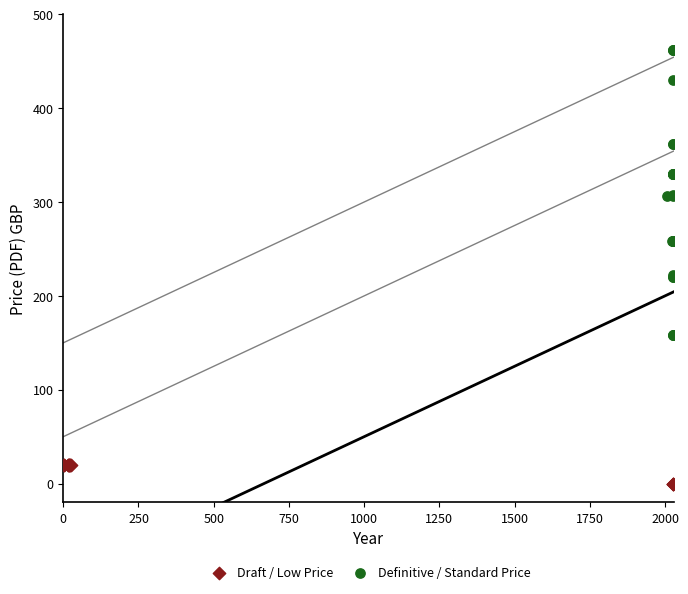

Which series contains the lowest Y value?

Draft / Low Price